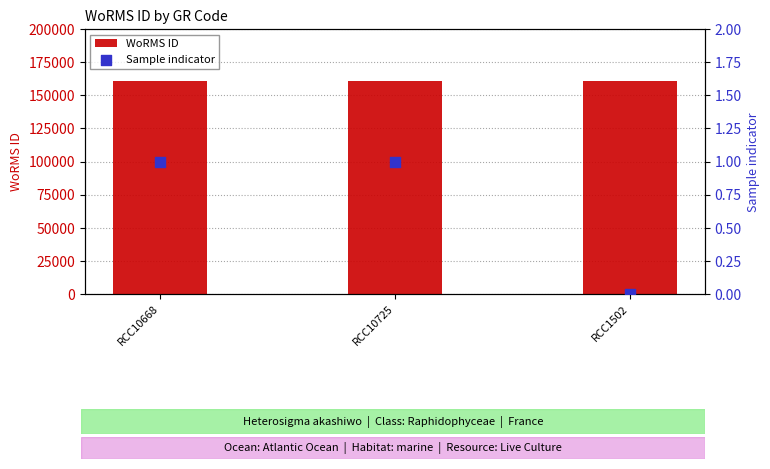

Which series reaches the maximum Y coordinate?

WoRMS ID